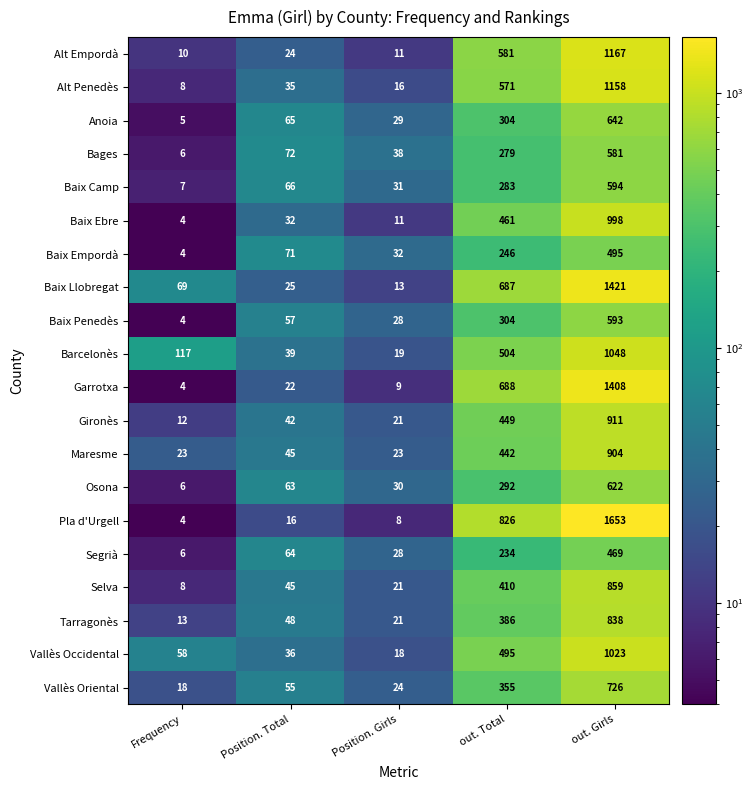

What is the difference between the maximum and minimum values in the Barcelonès series?

1029